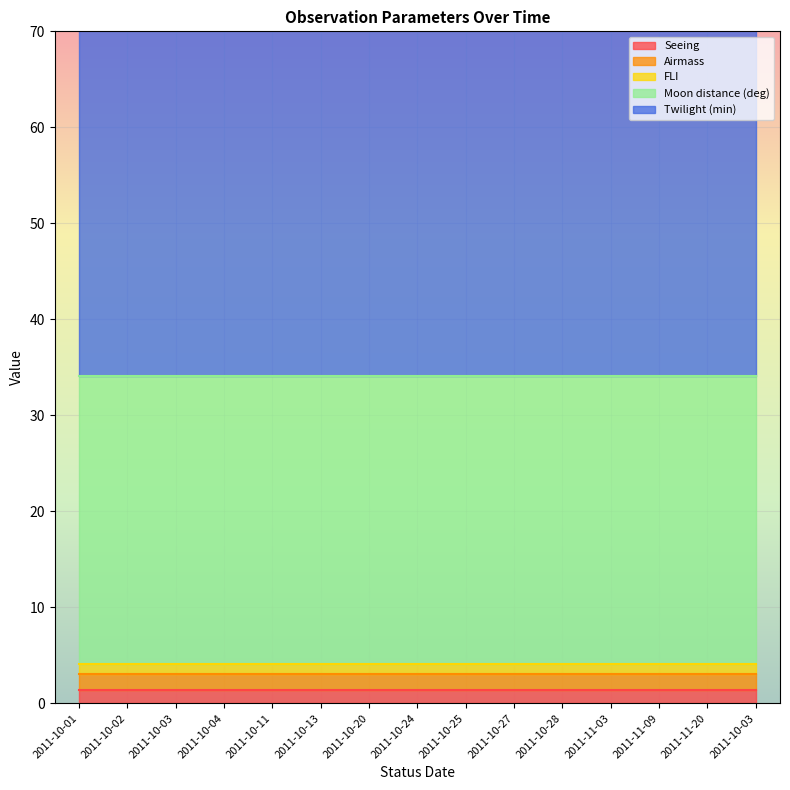

Read the Twilight (min) value at 2011-10-02.

60.0